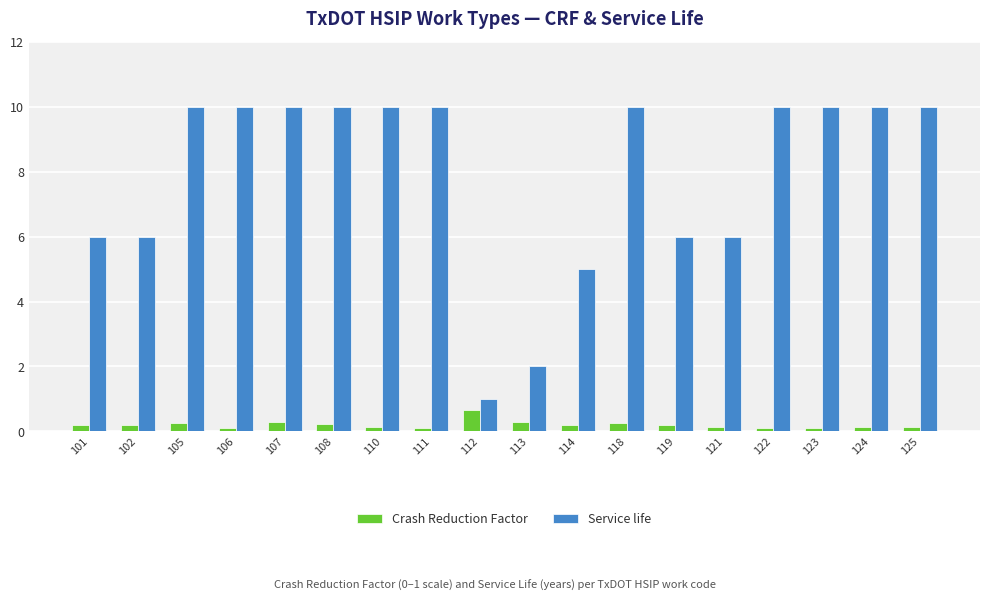

Which series has the largest range (max minus min)?

Service life